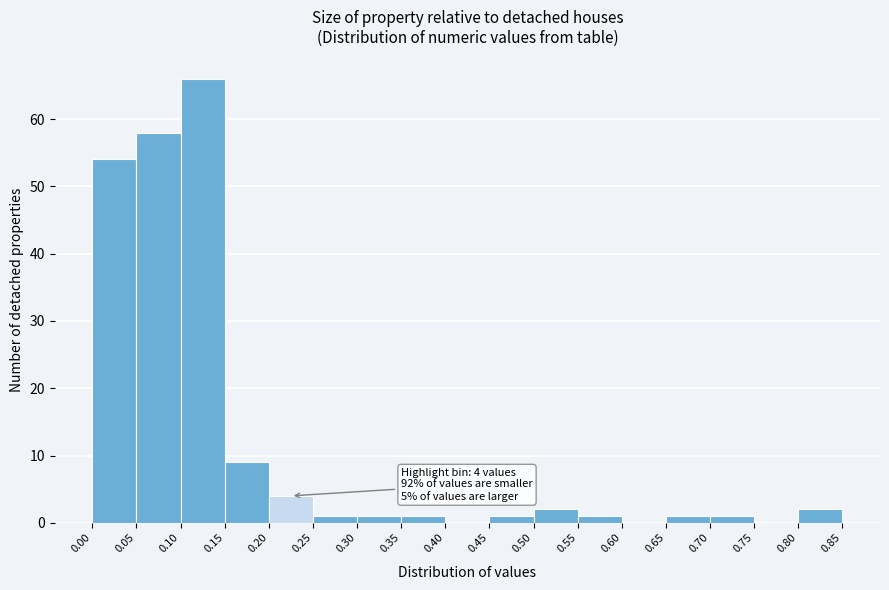

Which range on the x-axis has the tallest bar?

0.10 to 0.15